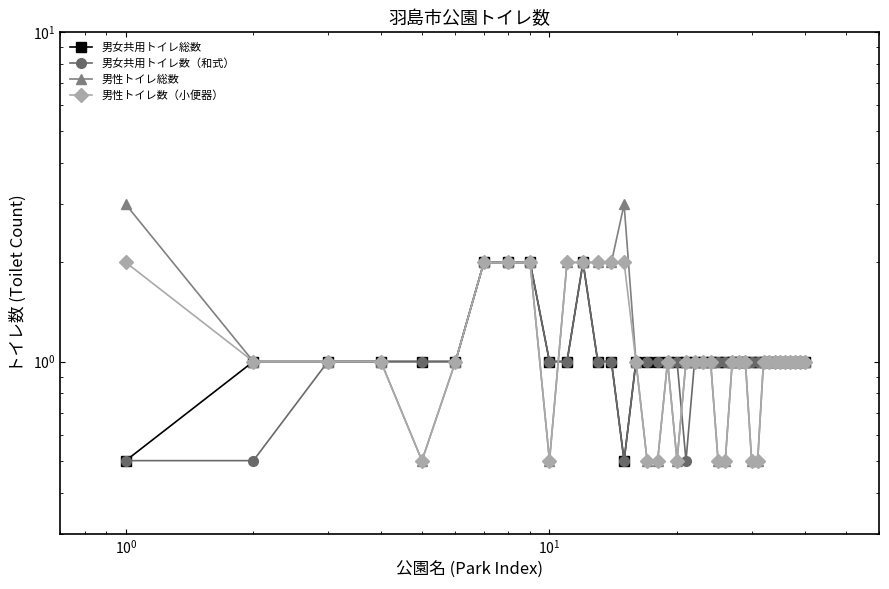

How many lines are shown in the chart?

4